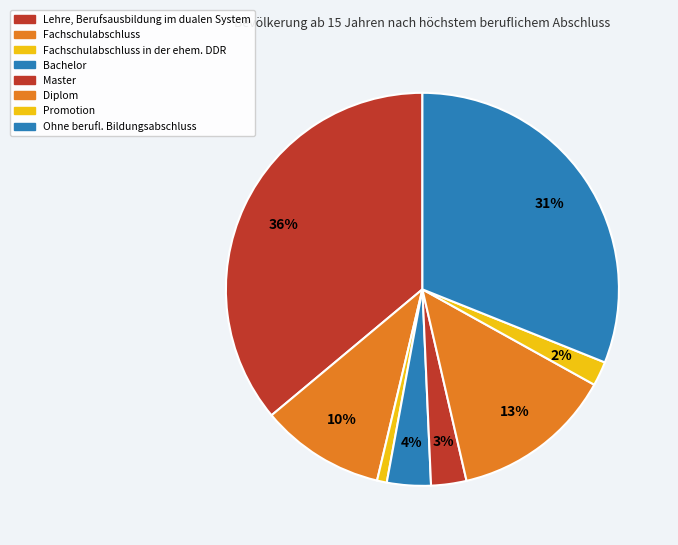

How many segments does this pie chart have?

8